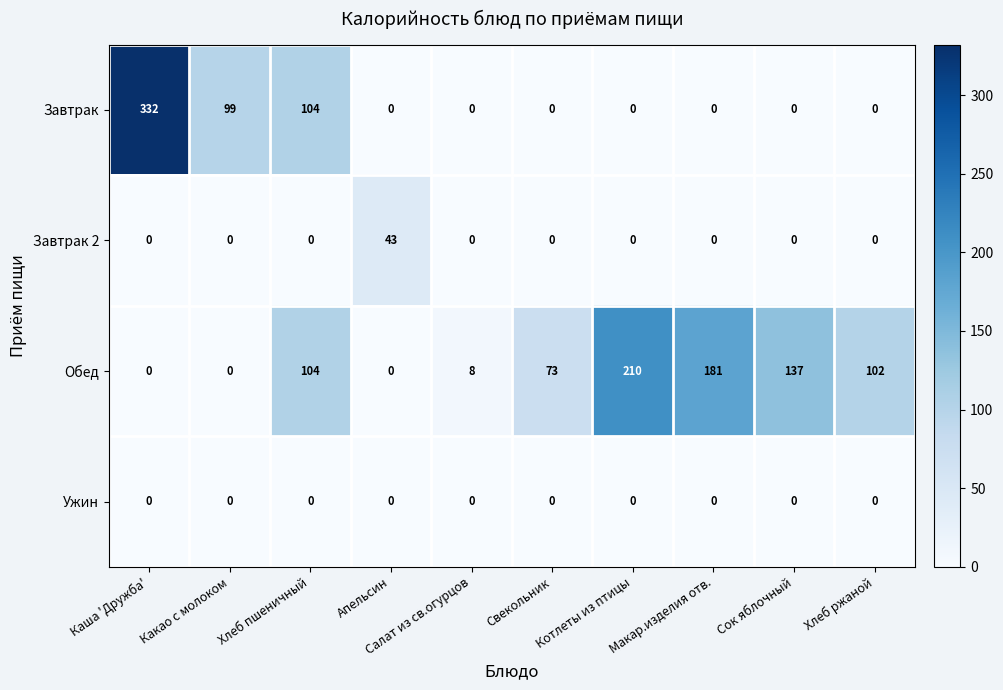

Rank the series by their maximum value, from lowest to highest.

Ужин, Завтрак 2, Обед, Завтрак